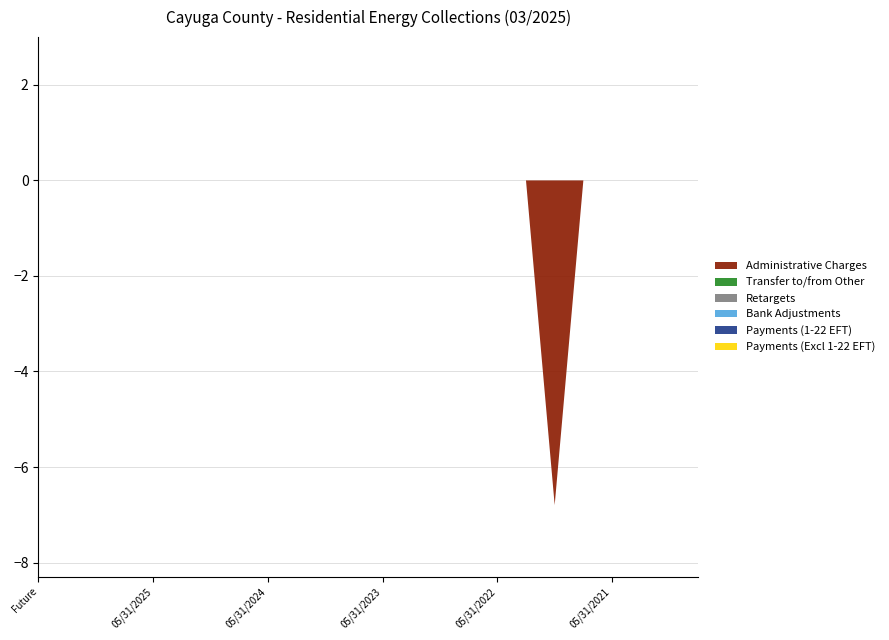

Reading left to right, extract all data points from this chart.

Payments (Excl 1-22 EFT): 0.0	0.0	0.0	0.0	0.0	0.0	0.0	0.0	0.0	0.0	0.0	0.0	0.0	0.0	0.0	0.0	0.0	0.0	0.0	0.0	0.0	0.0	0.0	0.0
Payments (1-22 EFT): 0.0	0.0	0.0	0.0	0.0	0.0	0.0	0.0	0.0	0.0	0.0	0.0	0.0	0.0	0.0	0.0	0.0	0.0	0.0	0.0	0.0	0.0	0.0	0.0
Bank Adjustments: 0.0	0.0	0.0	0.0	0.0	0.0	0.0	0.0	0.0	0.0	0.0	0.0	0.0	0.0	0.0	0.0	0.0	0.0	0.0	0.0	0.0	0.0	0.0	0.0
Retargets: 0.0	0.0	0.0	0.0	0.0	0.0	0.0	0.0	0.0	0.0	0.0	0.0	0.0	0.0	0.0	0.0	0.0	0.0	0.0	0.0	0.0	0.0	0.0	0.0
Transfer to/from Other: 0.0	0.0	0.0	0.0	0.0	0.0	0.0	0.0	0.0	0.0	0.0	0.0	0.0	0.0	0.0	0.0	0.0	0.0	0.0	0.0	0.0	0.0	0.0	0.0
Administrative Charges: 0.0	0.0	0.0	0.0	0.0	0.0	0.0	0.0	0.0	0.0	0.0	0.0	0.0	0.0	0.0	0.0	0.0	0.0	-6.8	0.0	0.0	0.0	0.0	0.0